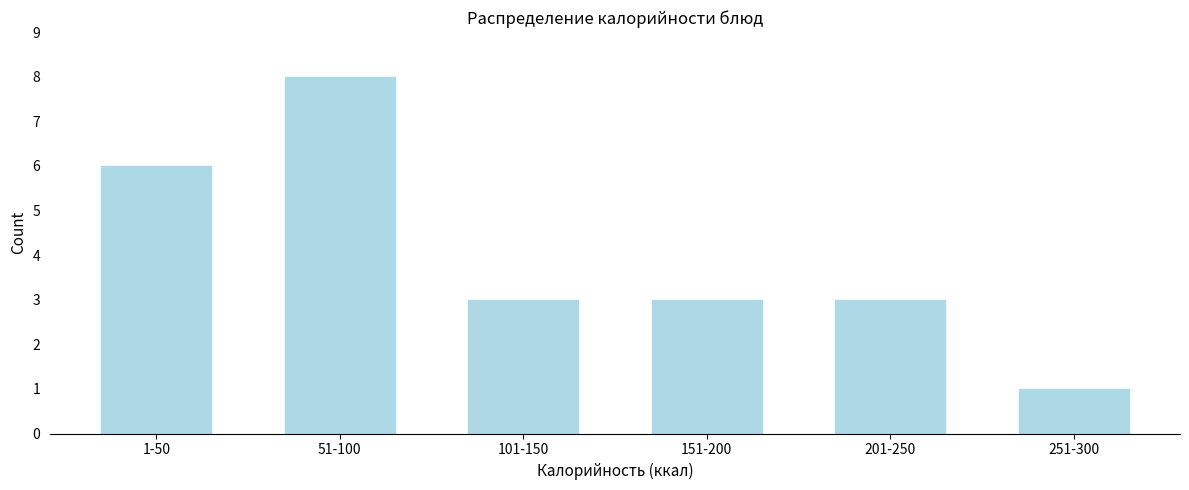

Reading left to right, transcribe all the data shown in this chart.

6	8	3	3	3	1